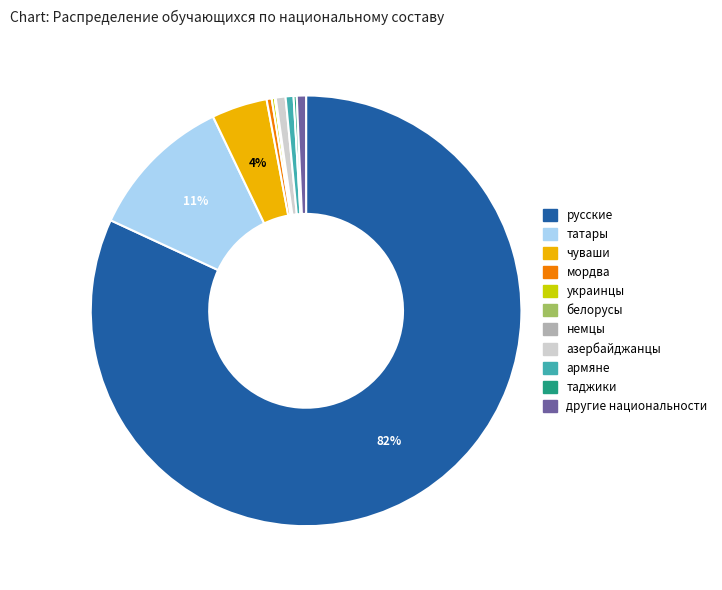

To the nearest percent, what is the combined percentage of татары and другие национальности?

12%